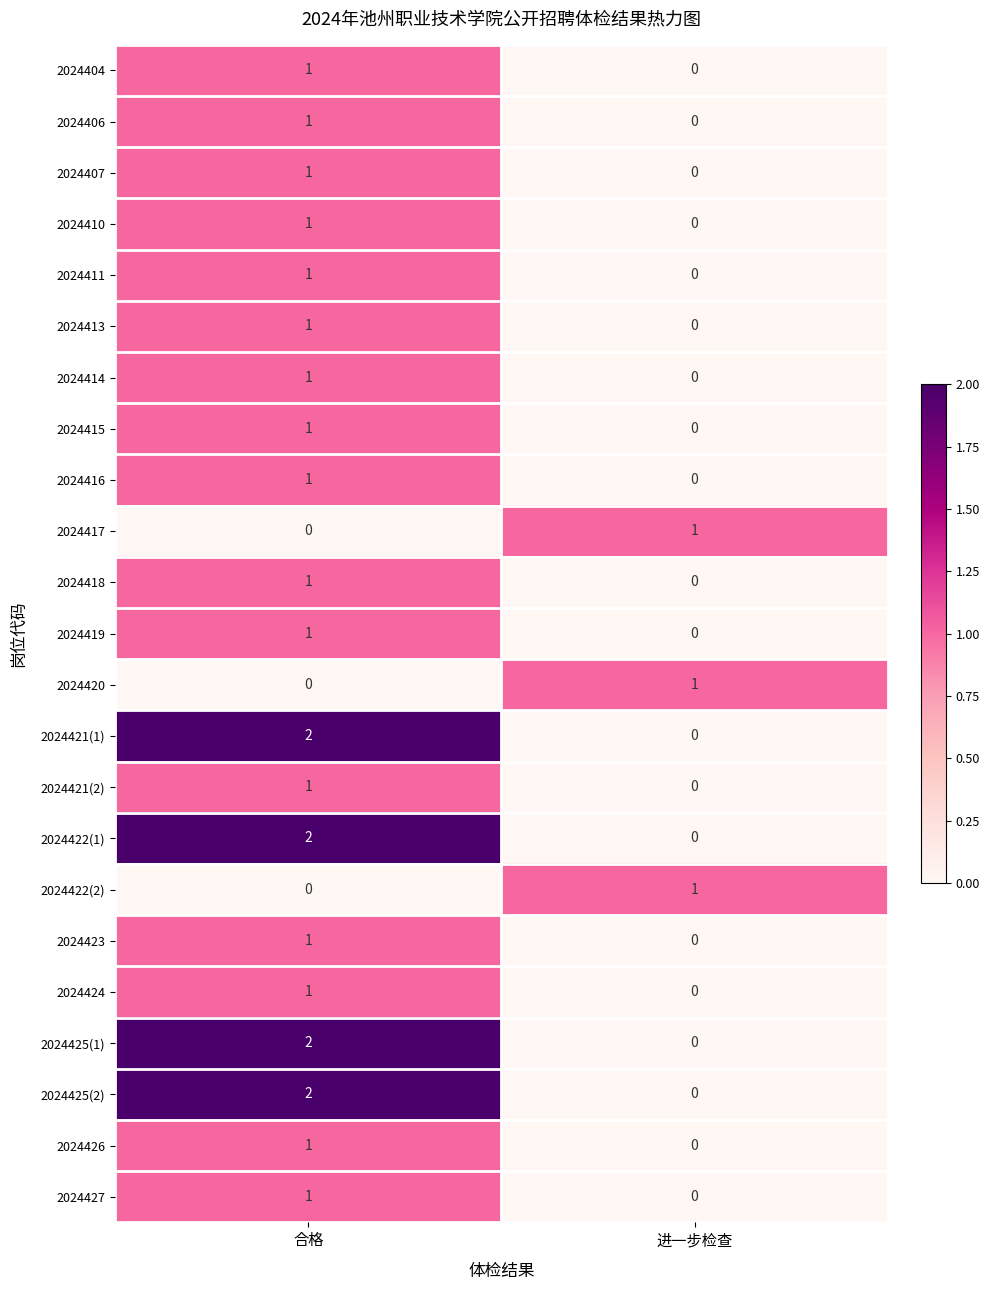

Rank the categories by 2024420 value from lowest to highest.

合格, 进一步检查